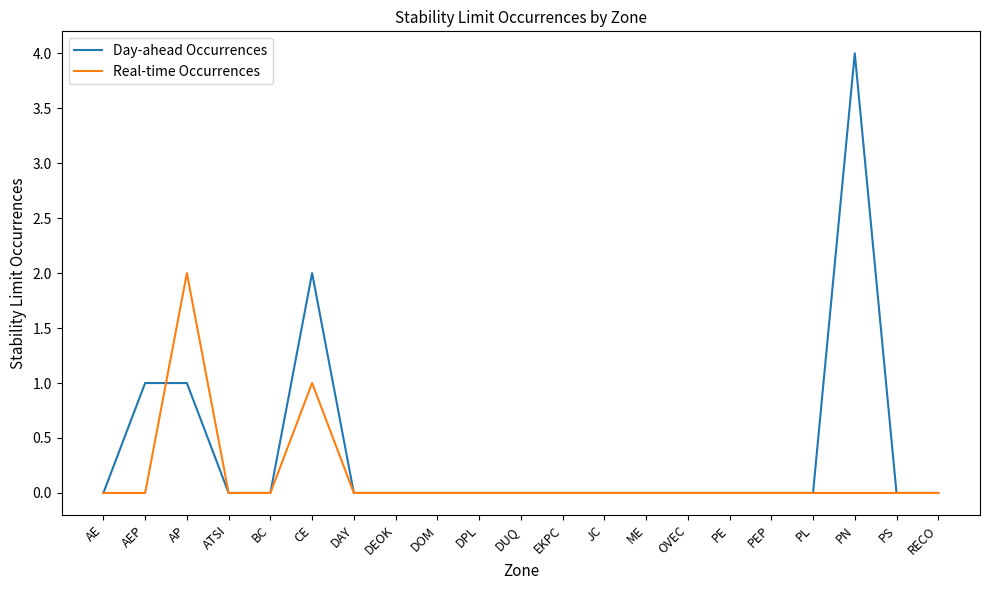

List the series in order of their overall mean, highest first.

Day-ahead Occurrences, Real-time Occurrences